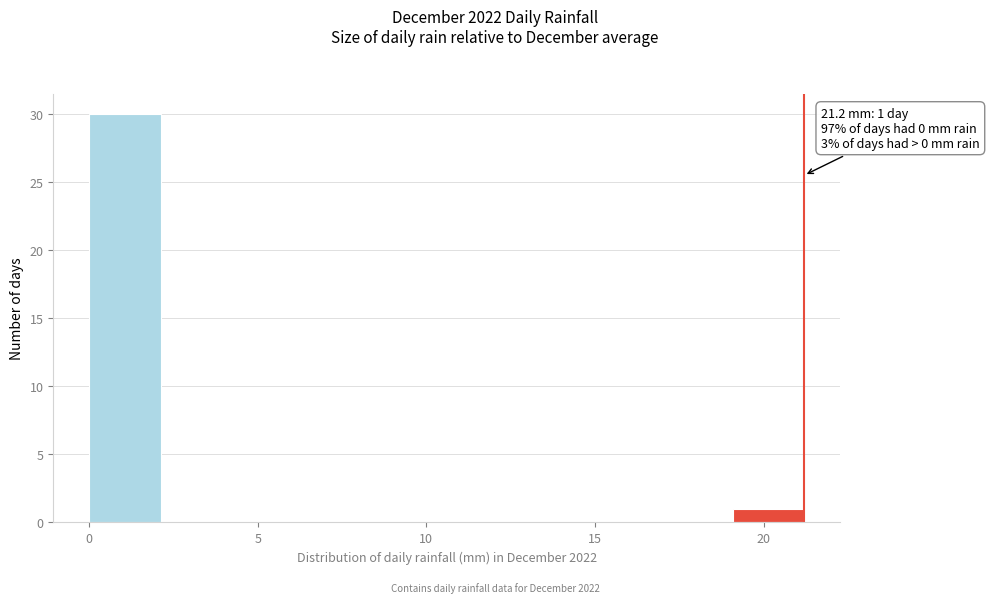

Which range on the x-axis has the tallest bar?

0.0 to 2.0